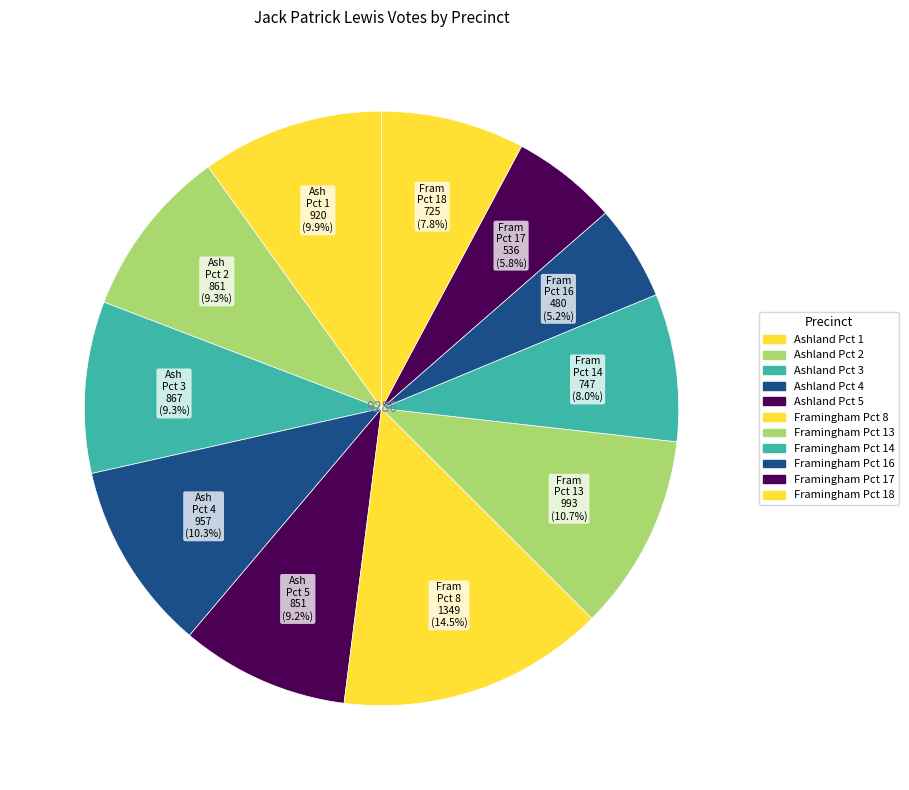

How many slices are in this pie chart?

11